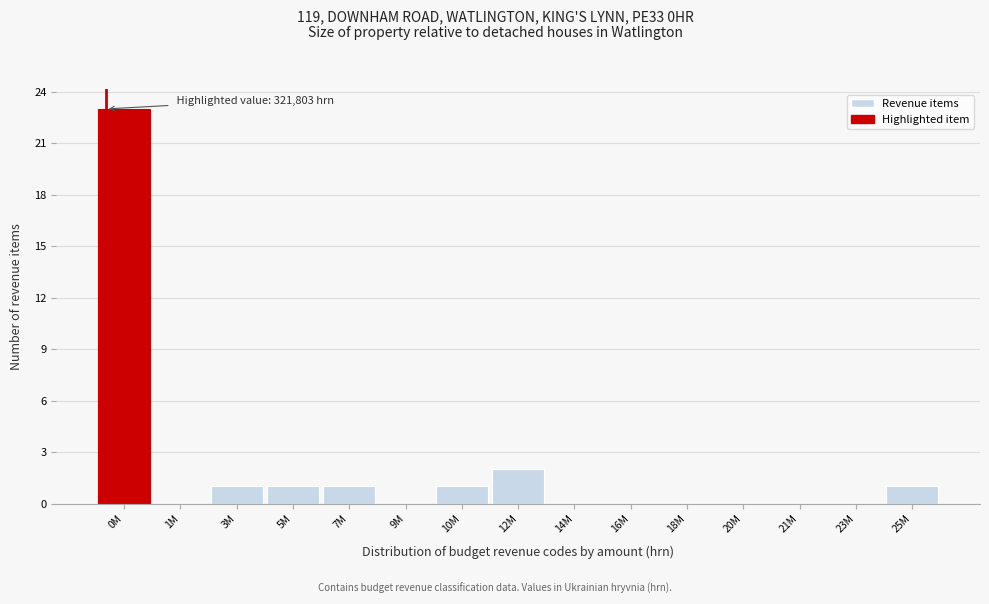

Reading right to left, transcribe all the data shown in this chart.

25M=1	23M=0	21M=0	20M=0	18M=0	16M=0	14M=0	12M=2	10M=1	9M=0	7M=1	5M=1	3M=1	1M=0	0M=23